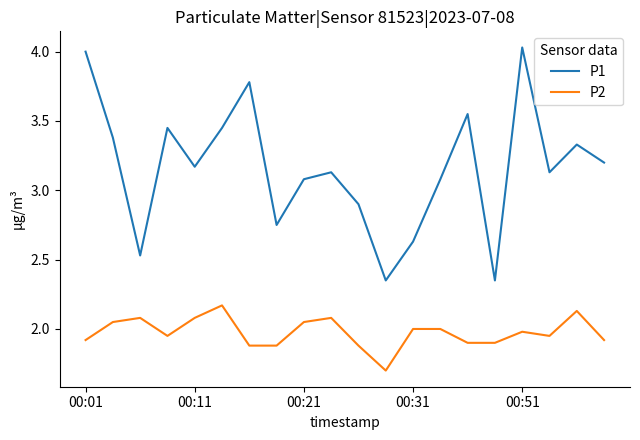

Rank the series by their average value, from lowest to highest.

P2, P1